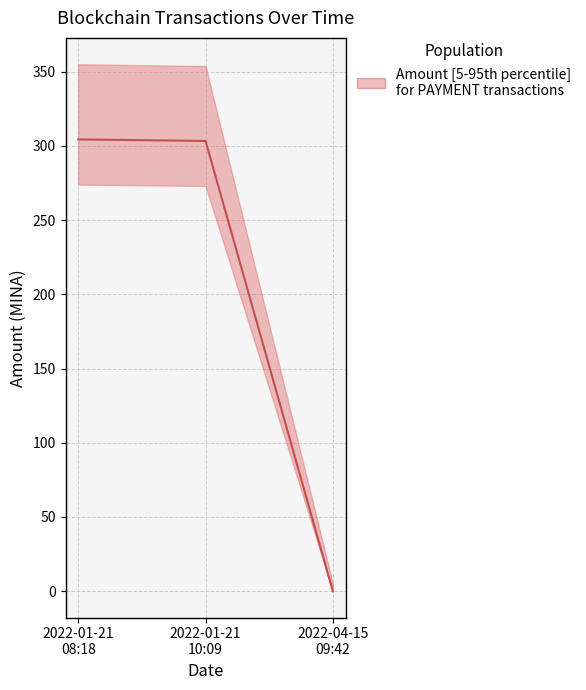

The chart shows a value of 522.3 at 2022-01-21
08:18. True or false?

False